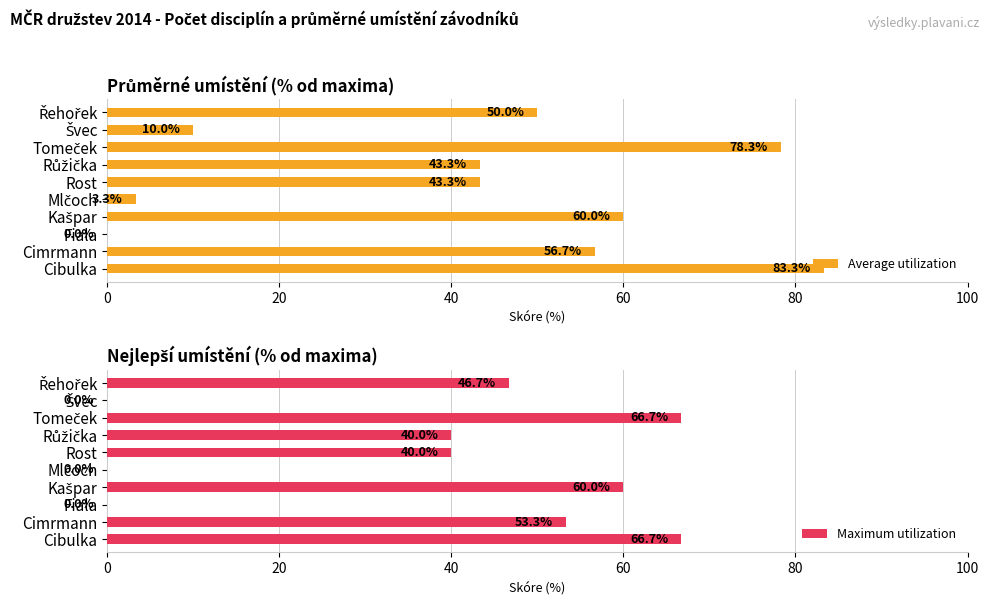

Which series has the largest total across all categories?

Average utilization